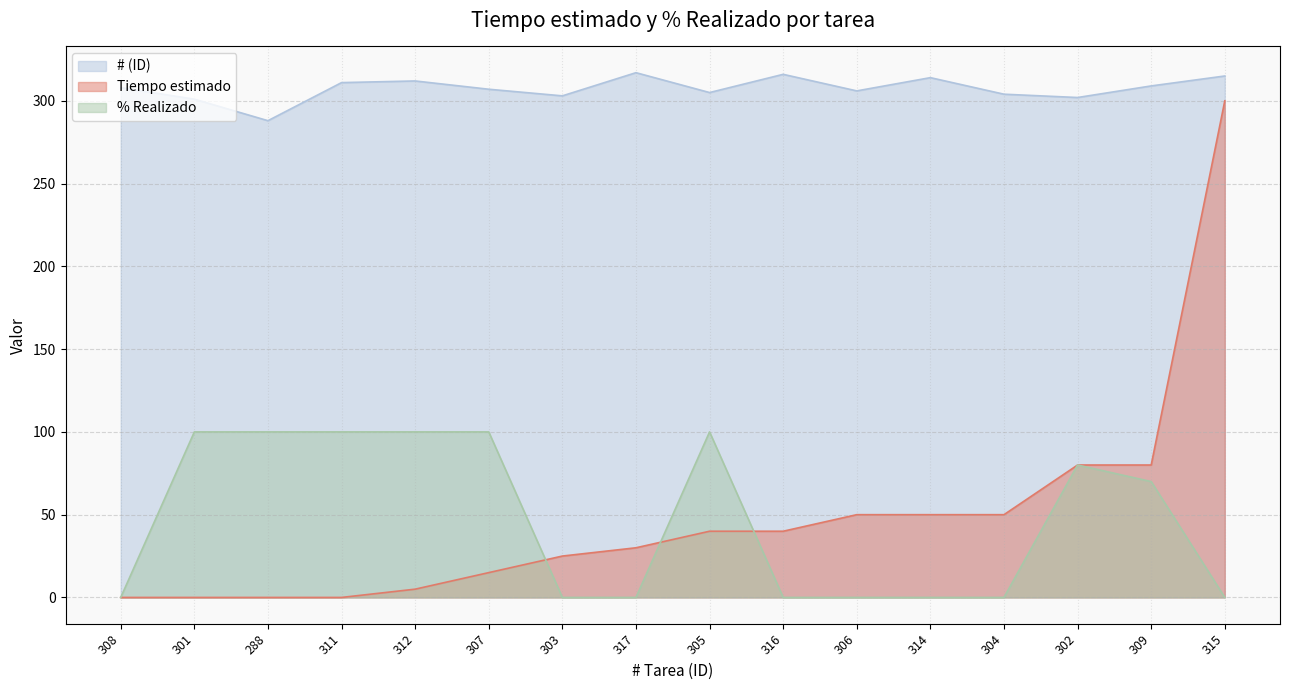

The value of % Realizado at 306 is 0. True or false?

True